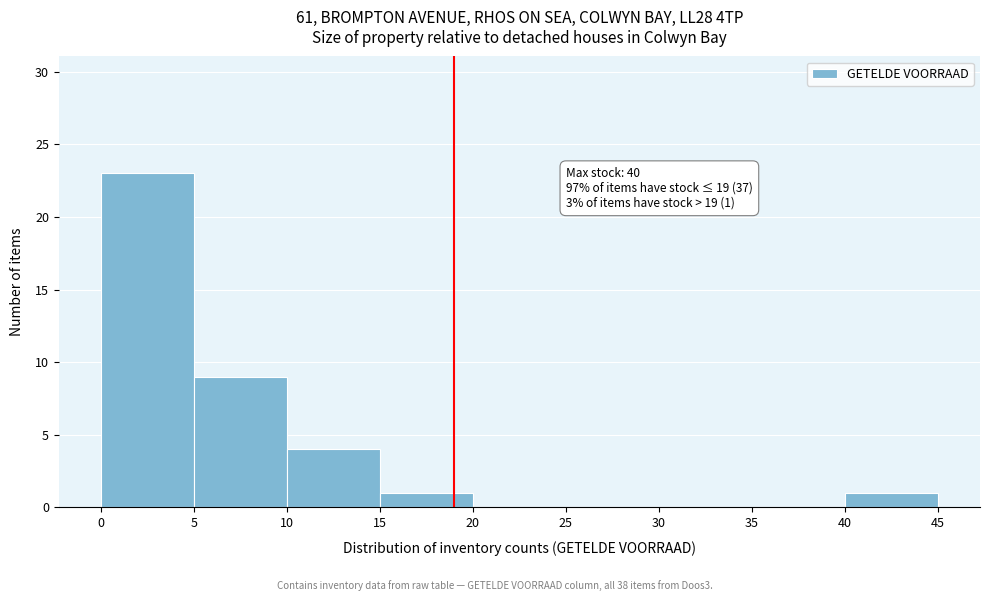

Over which range of the x-axis is the bar tallest?

0 to 5